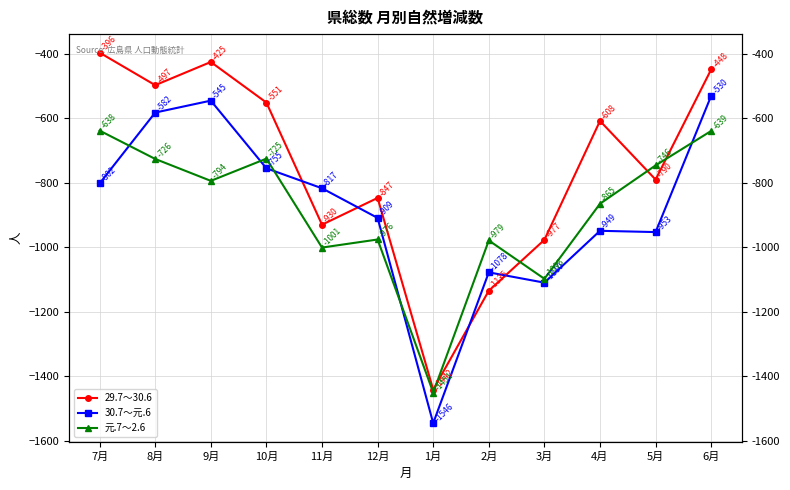

List the series in order of their peak value, lowest first.

元.7～2.6, 30.7～元.6, 29.7～30.6